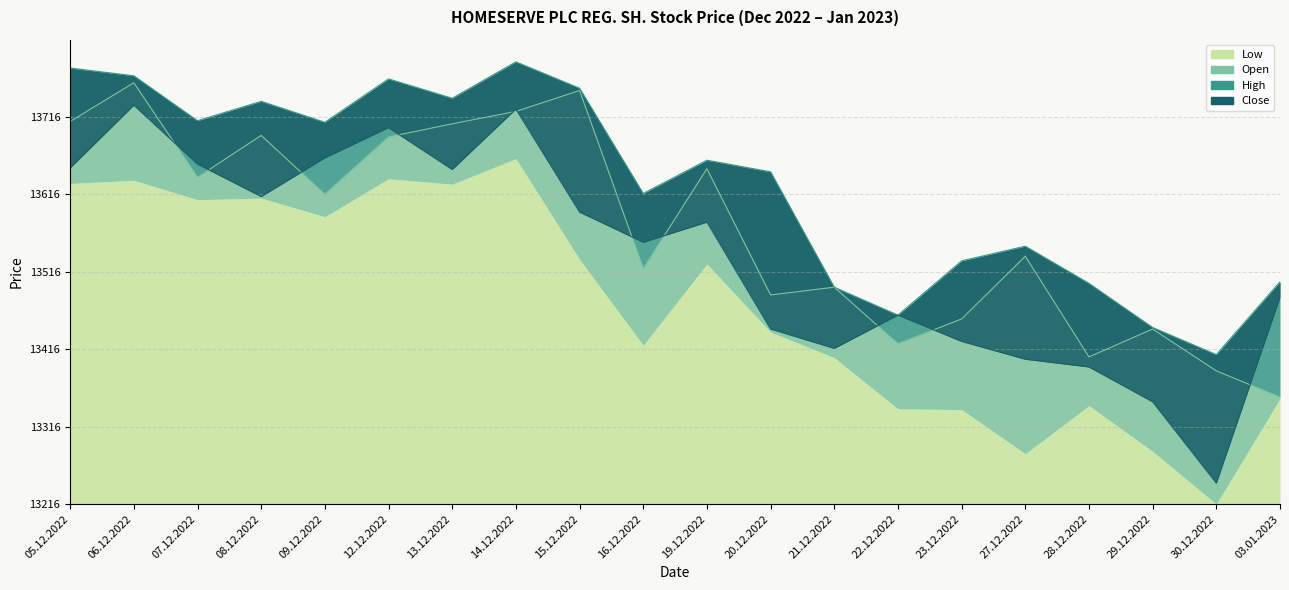

Which category has the lowest value in the Close series?

30.12.2022